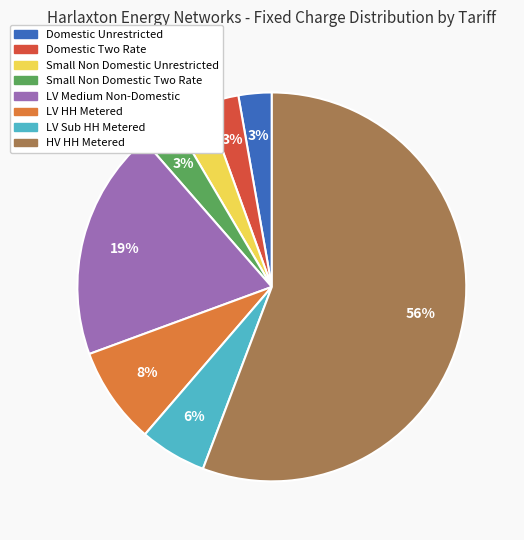

Is HV HH Metered the majority of the pie?

Yes